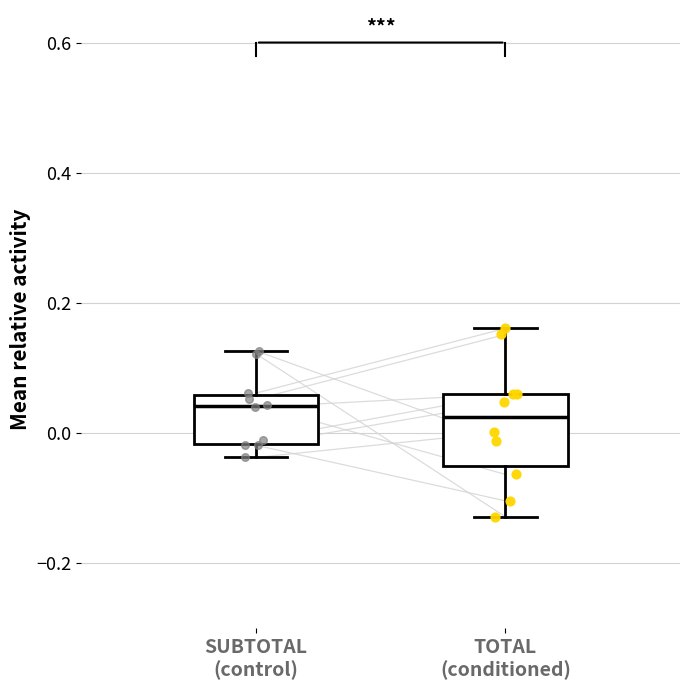

Reading left to right, transcribe this box plot: for each box, give where its median line is, the range the box spans, and where its two whiskers end, as read against the y-axis. The values are not printed on the chart, so give them approximately, as read against the axis.

SUBTOTAL (control): median 0.04, box -0.02 to 0.06, whiskers -0.04 to 0.12
TOTAL (conditioned): median 0.02, box -0.06 to 0.06, whiskers -0.12 to 0.16